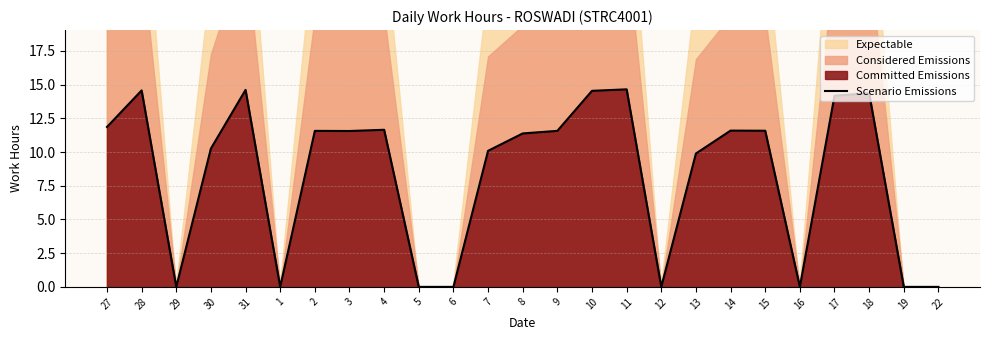

How many values are above zero?

17